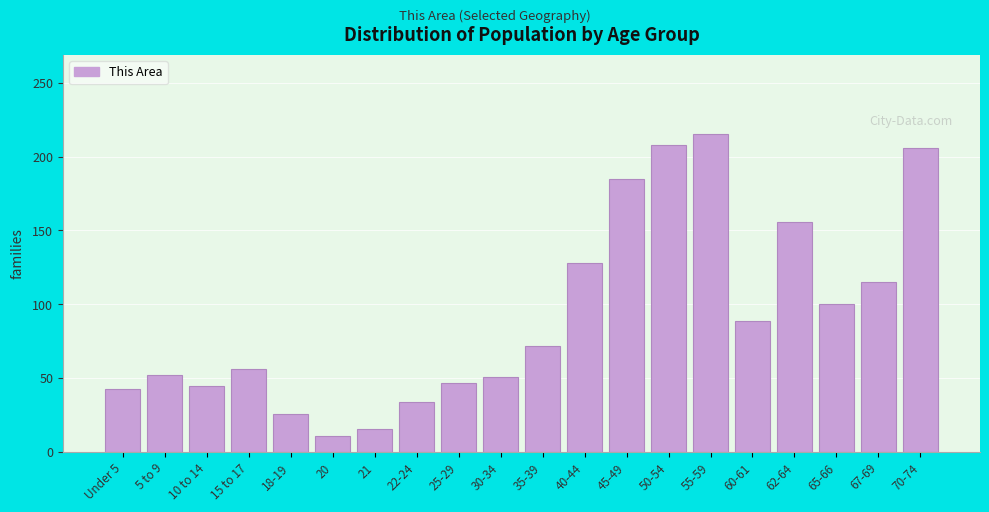

What is the label of the 5th bar from the left?

18-19